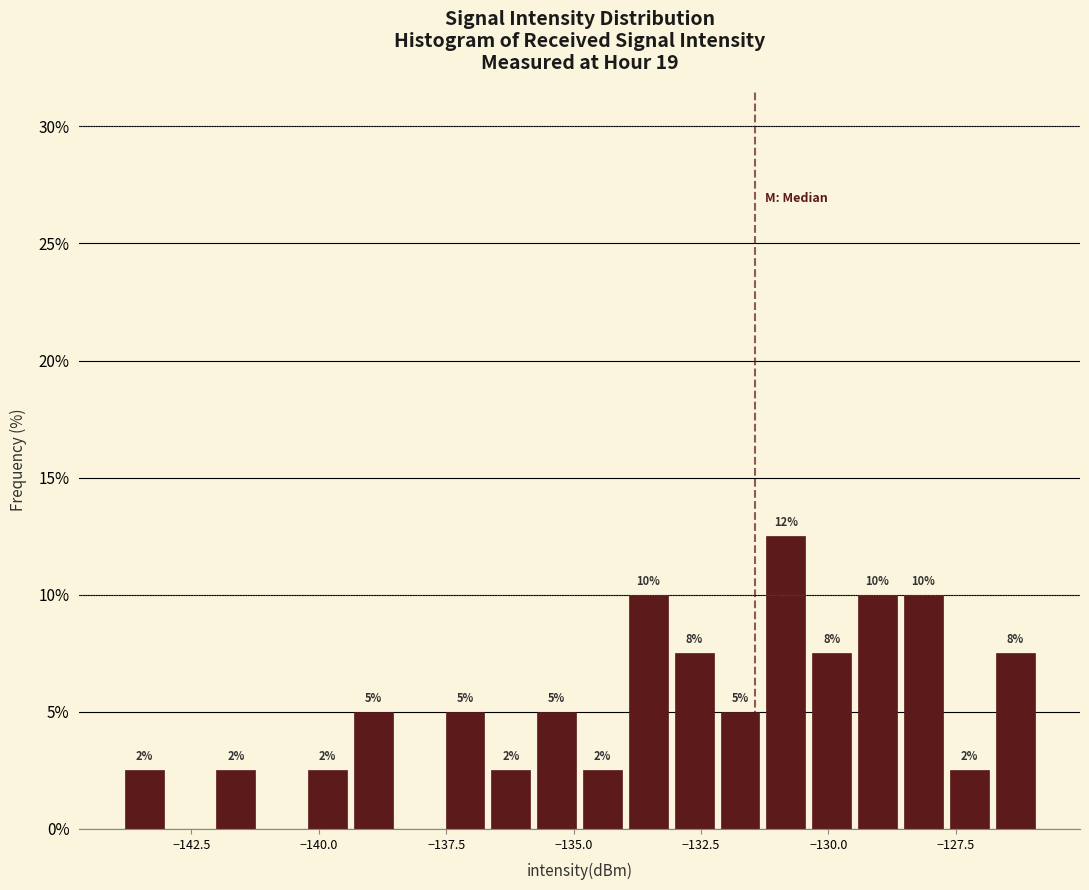

Around what value on the x-axis is the tallest bar? Give the approximate position of its centre, as read against the axis.

-131.0